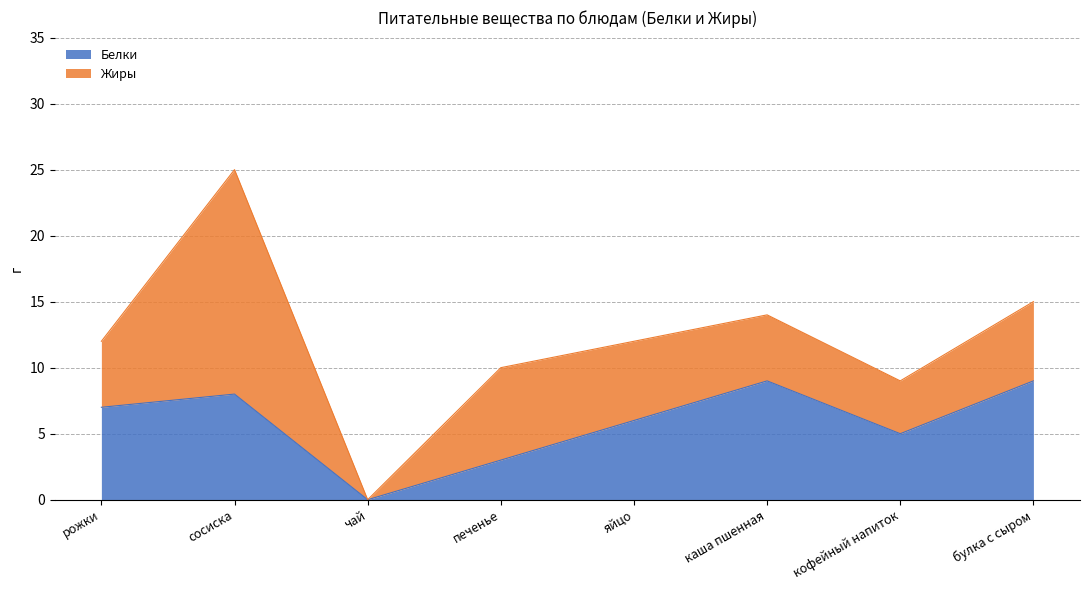

At which label does Белки reach its minimum?

чай